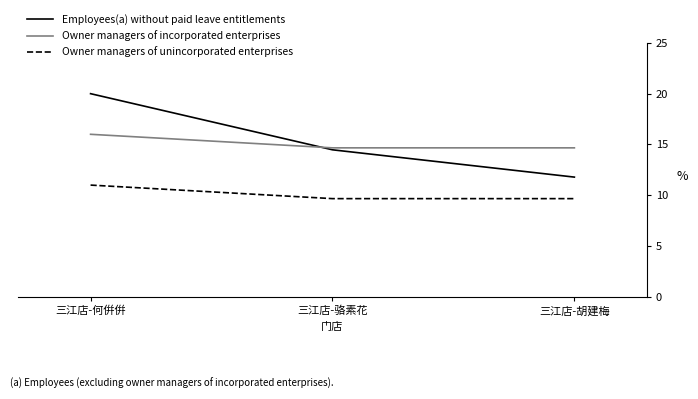

At which category is the sum across all series the highest?

三江店-何倂倂